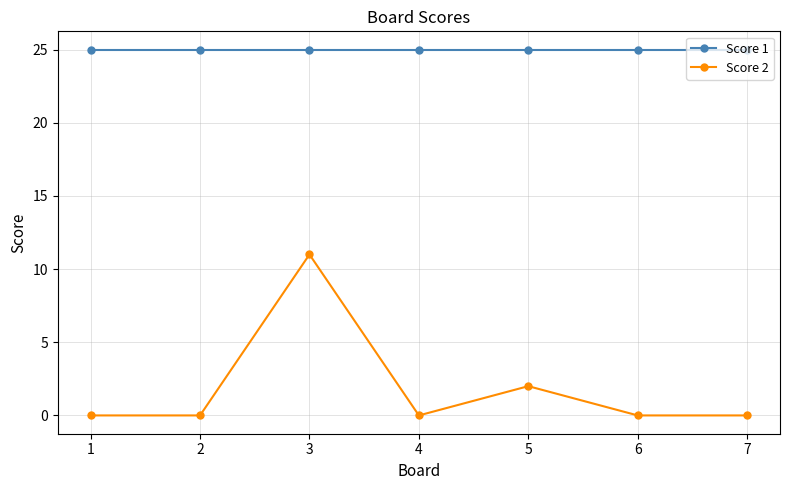

How many lines are shown in the chart?

2